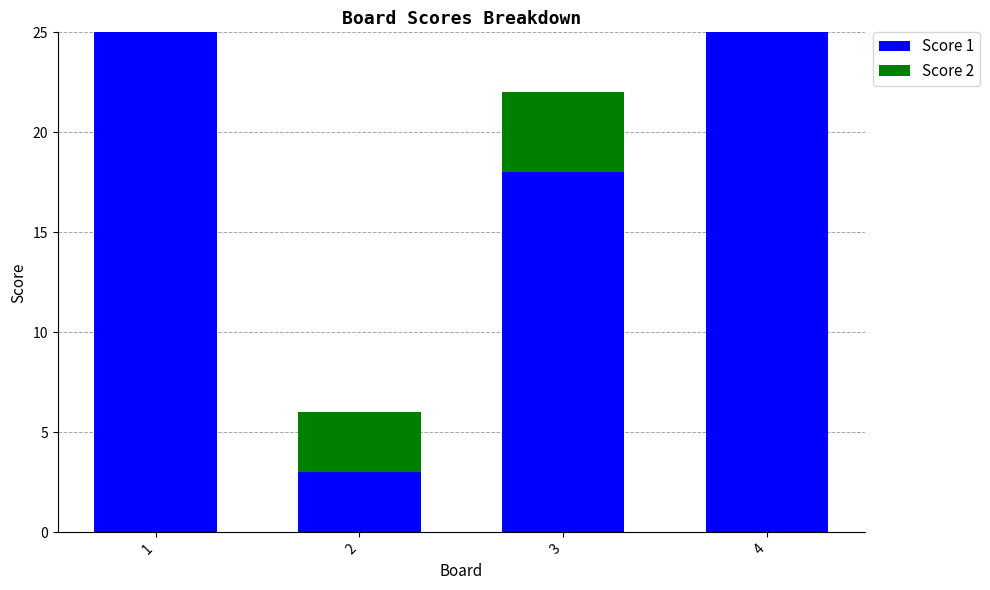

What are all the series names shown in the legend?

Score 1, Score 2